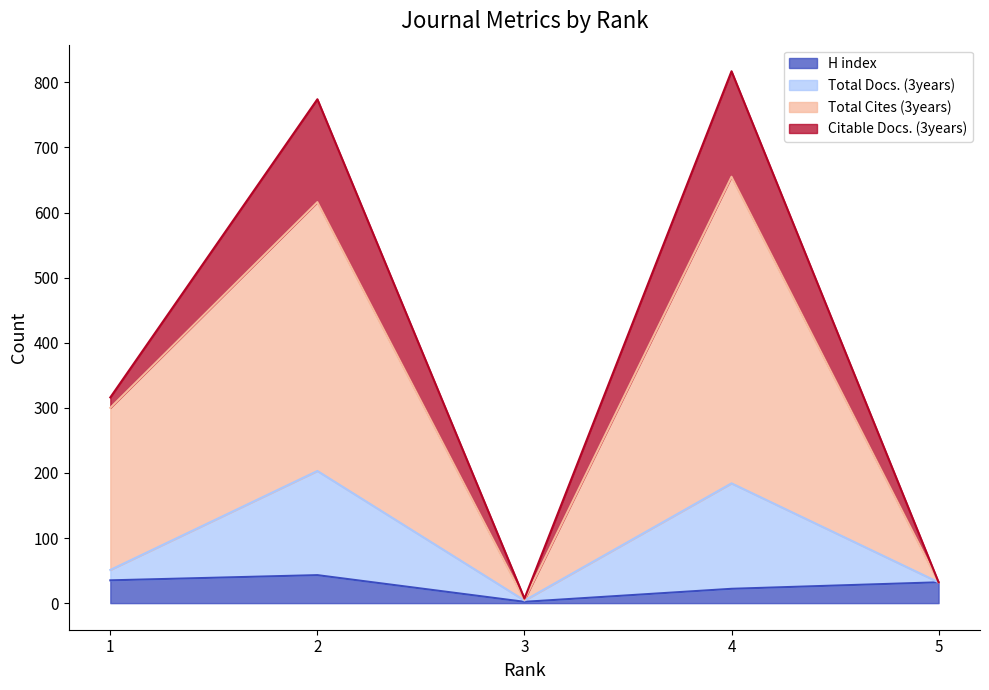

In H index, how many points are higher than both neighbors (excluding endpoints)?

1